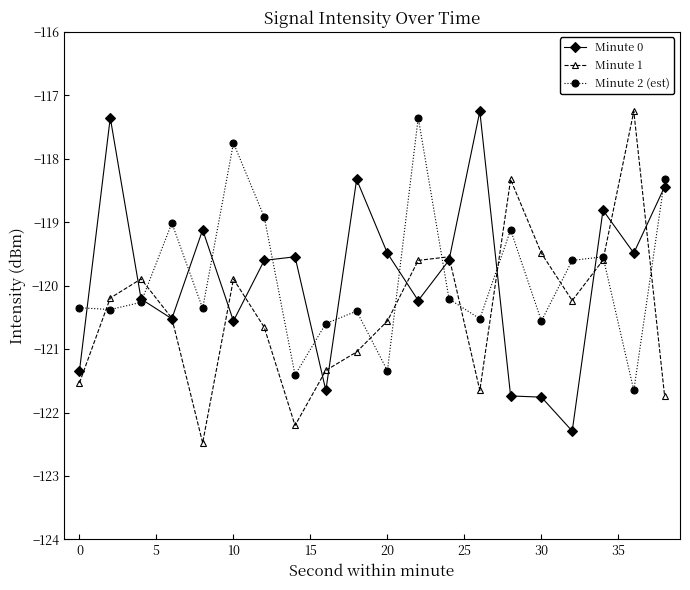

What is the difference between the maximum and minimum values in the Minute 1 series?

5.2